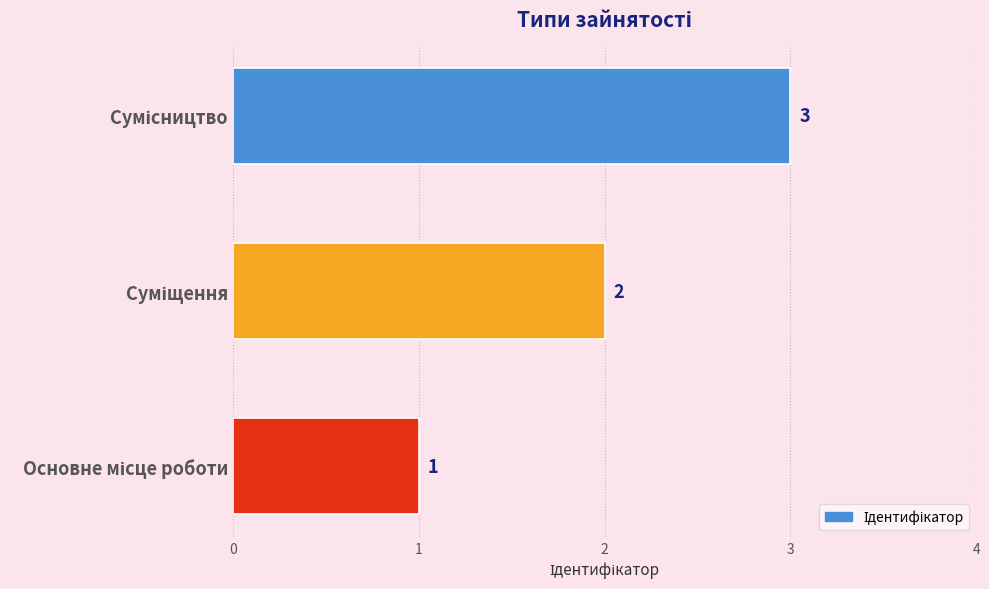

What is the maximum value shown in the chart?

3